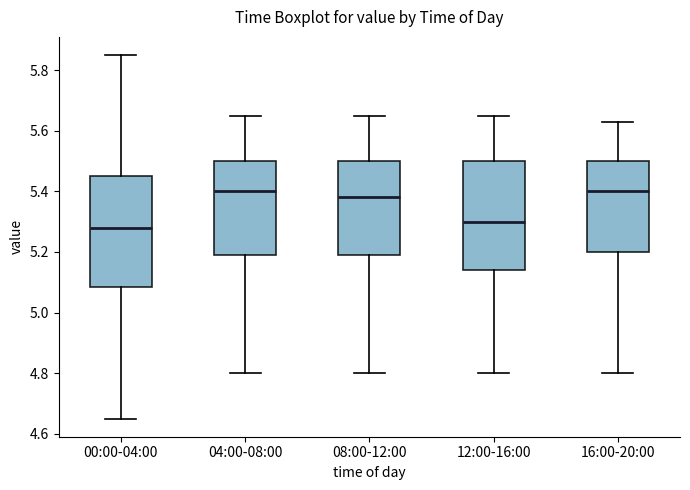

Reading left to right, read every box against the y-axis: the position of its median line, the range the box covers, and the ends of its whiskers. The values are not printed on the chart, so give them approximately, as read against the axis.

00:00-04:00: median 5.28, box 5.08 to 5.46, whiskers 4.66 to 5.86
04:00-08:00: median 5.40, box 5.20 to 5.50, whiskers 4.80 to 5.66
08:00-12:00: median 5.38, box 5.20 to 5.50, whiskers 4.80 to 5.66
12:00-16:00: median 5.30, box 5.14 to 5.50, whiskers 4.80 to 5.66
16:00-20:00: median 5.40, box 5.20 to 5.50, whiskers 4.80 to 5.64